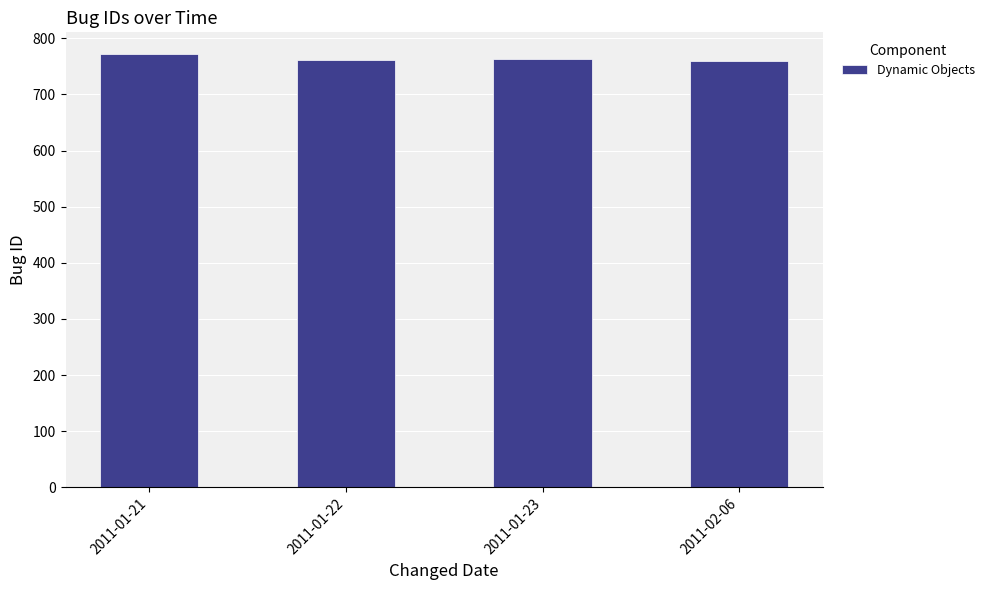

Between 2011-01-21 and 2011-01-22, which is larger?

2011-01-21